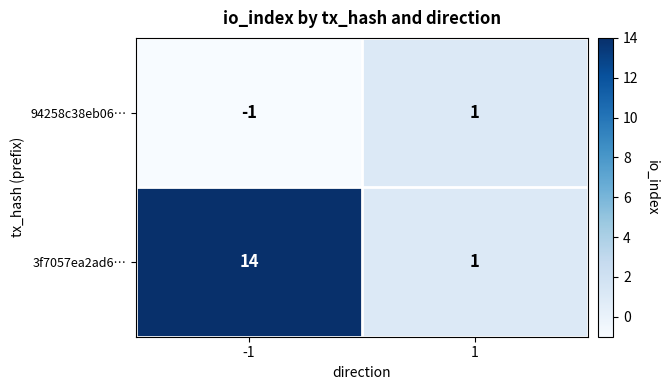

How many distinct data groups are displayed?

2